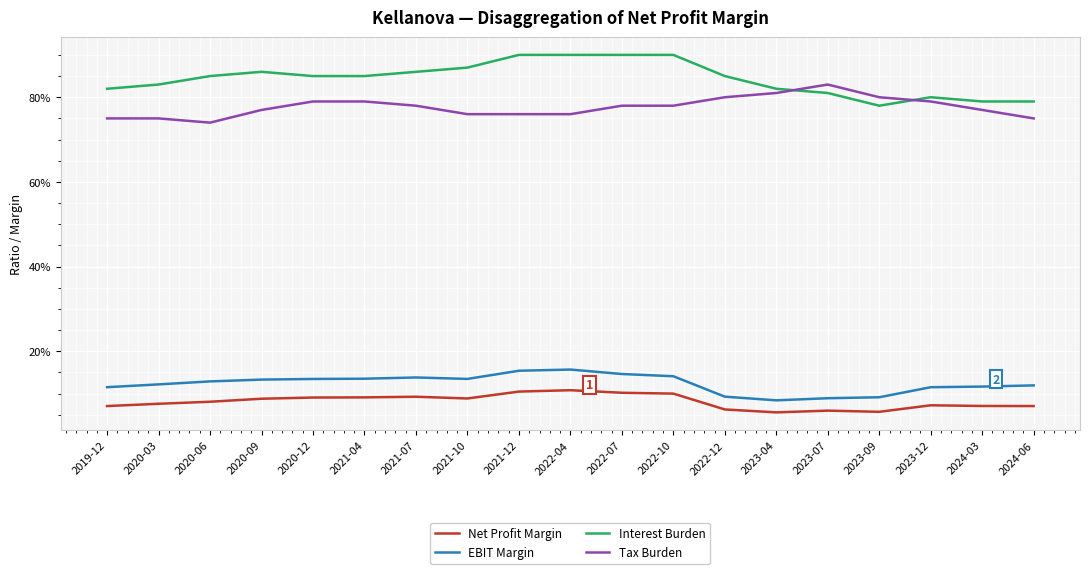

What is the average value of the Net Profit Margin series?

0.1